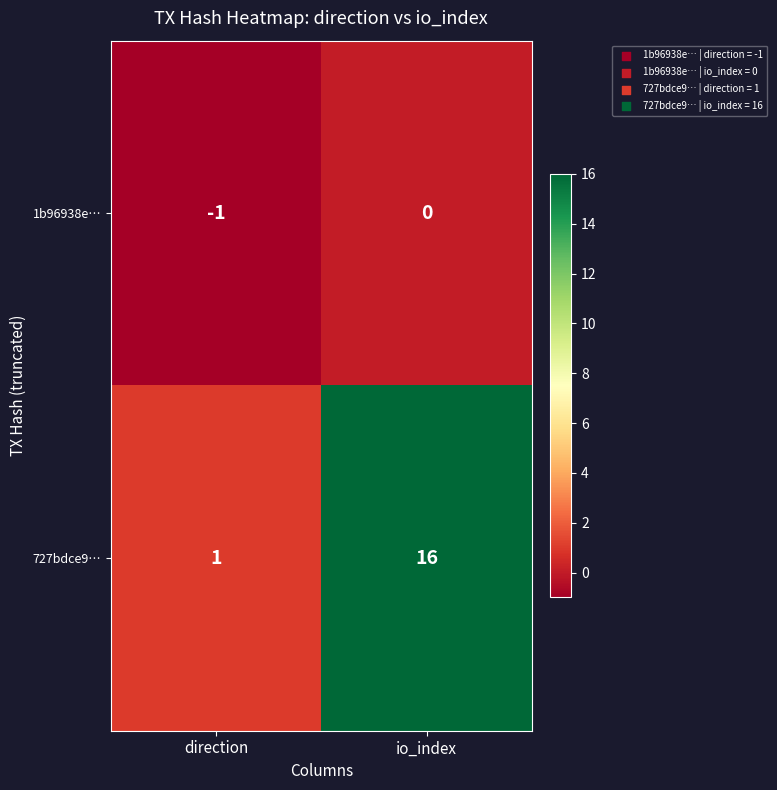

What is the maximum value shown in the chart?

16